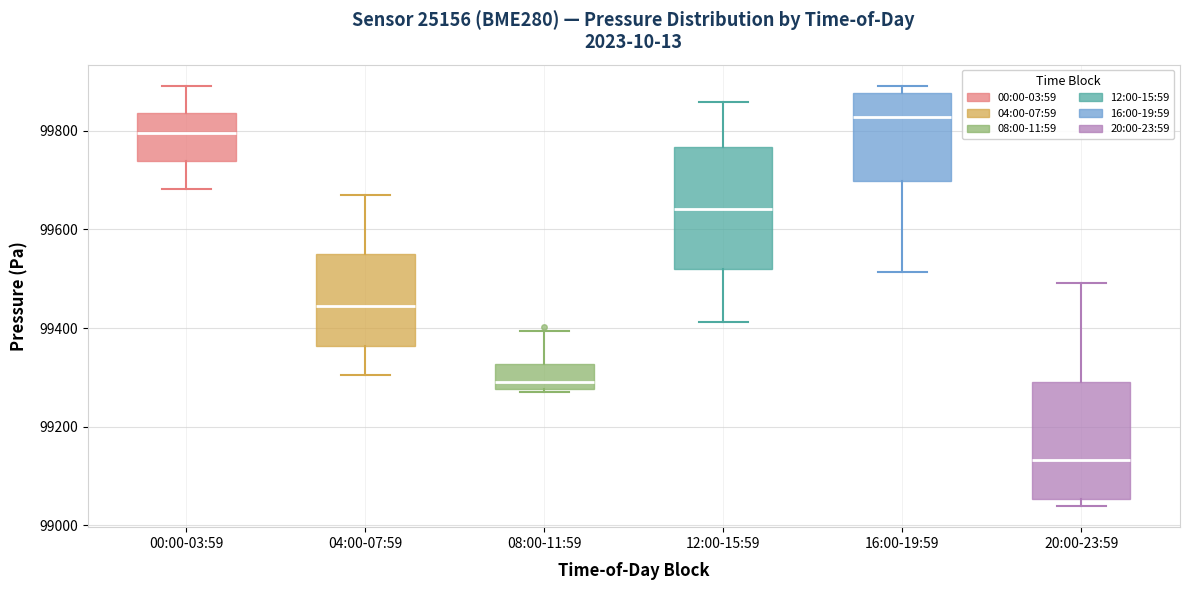

Reading left to right, transcribe this box plot: for each box, give where its median line is, the range the box spans, and where its two whiskers end, as read against the y-axis. The values are not printed on the chart, so give them approximately, as read against the axis.

00:00-03:59: median 99800, box 99740 to 99840, whiskers 99680 to 99900
04:00-07:59: median 99440, box 99360 to 99560, whiskers 99300 to 99680
08:00-11:59: median 99300, box 99280 to 99320, whiskers 99280 (just below the box's lower edge) to 99400
12:00-15:59: median 99640, box 99520 to 99760, whiskers 99420 to 99860
16:00-19:59: median 99820, box 99700 to 99880, whiskers 99520 to 99900
20:00-23:59: median 99140, box 99060 to 99300, whiskers 99040 to 99500